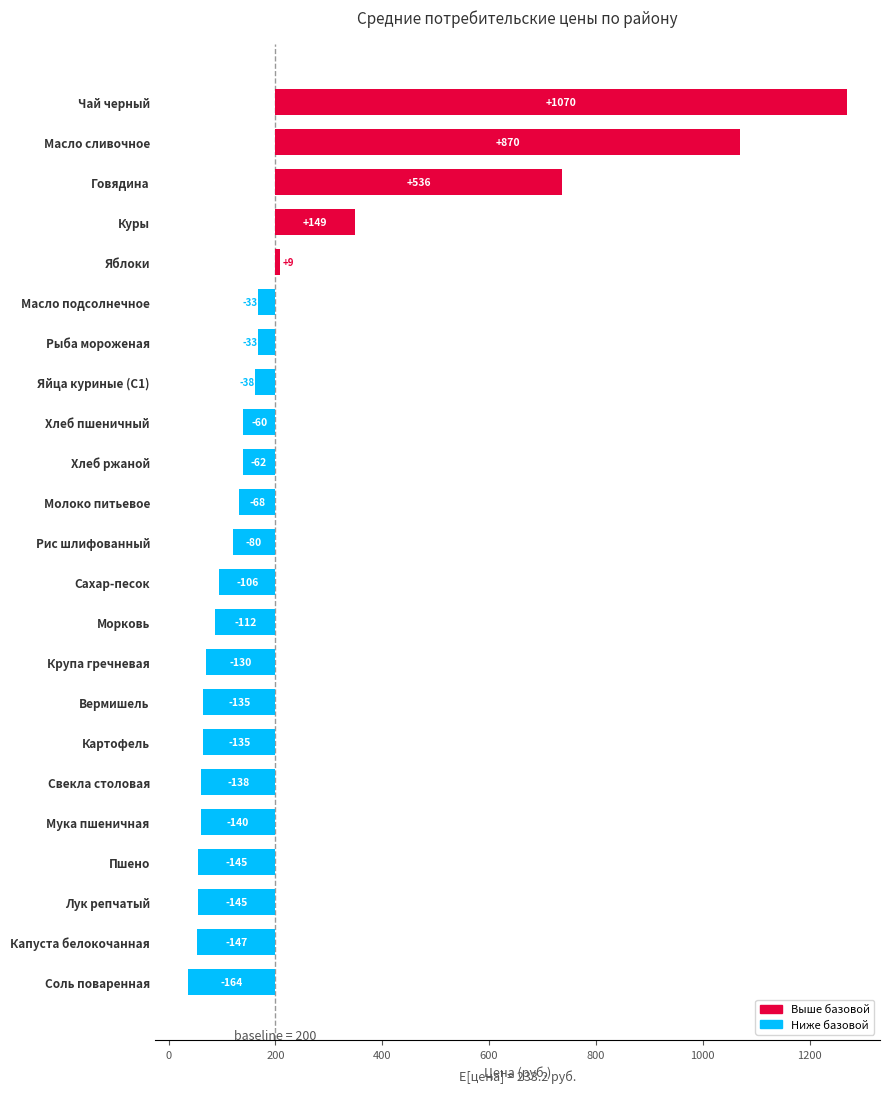

What is the minimum value shown in the chart?

-164.2